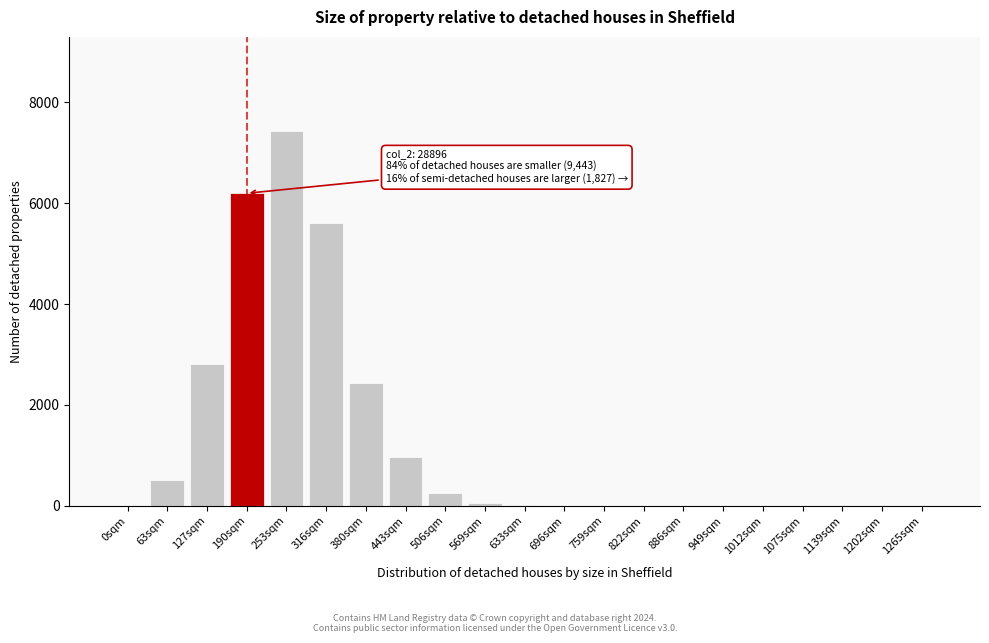

Which category has the highest value across all series?

253sqm